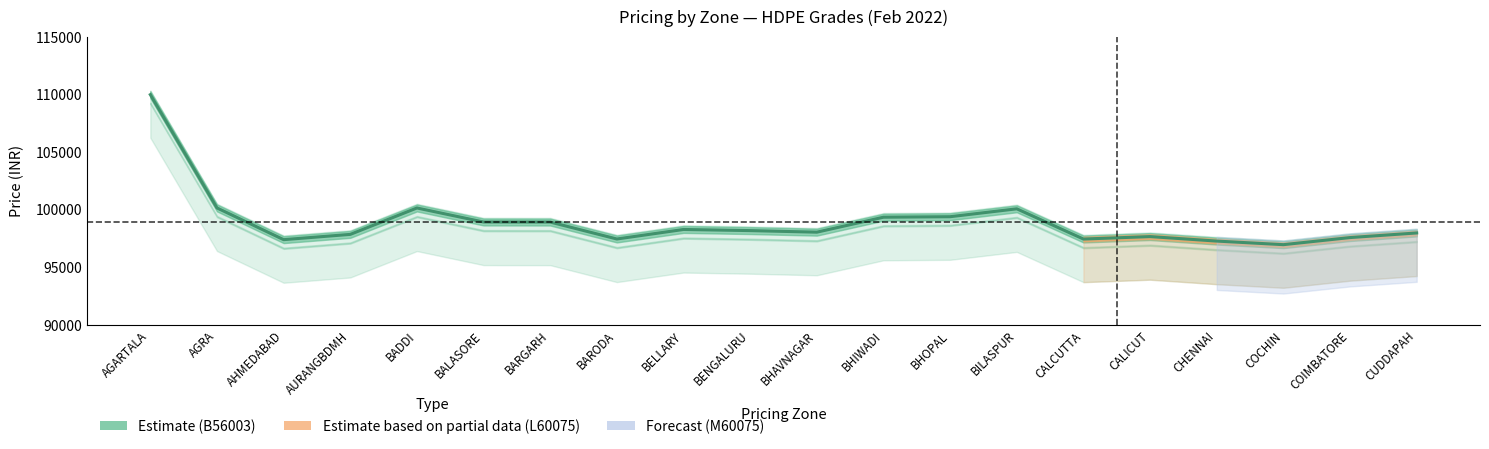

Is it true that the value at CUDDAPAH is 171153?

False